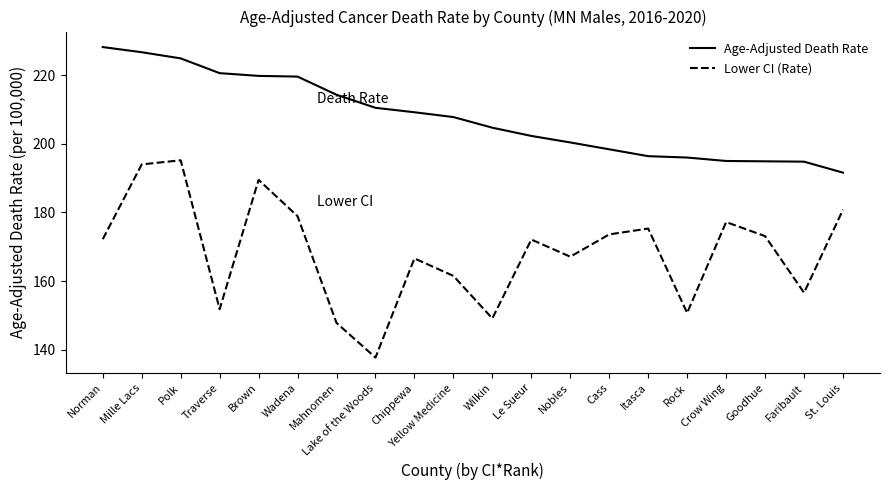

Which series has the largest range (max minus min)?

Lower CI (Rate)